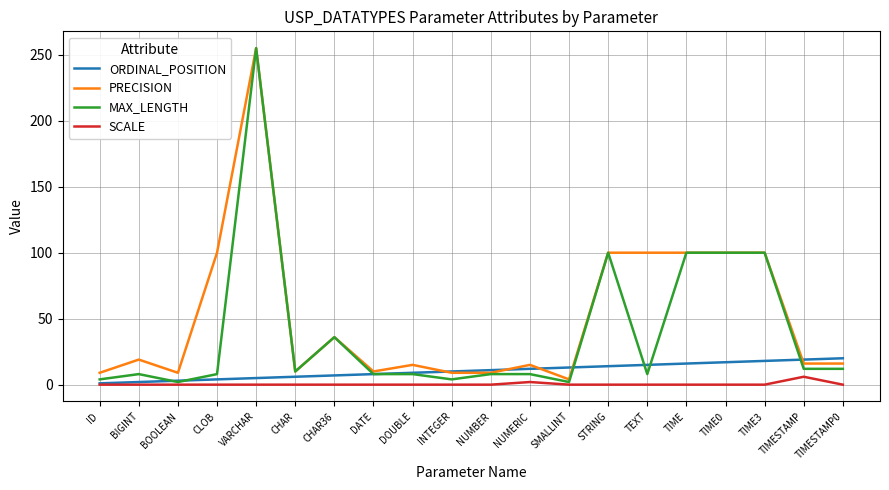

List the series in order of their overall mean, lowest first.

SCALE, ORDINAL_POSITION, MAX_LENGTH, PRECISION